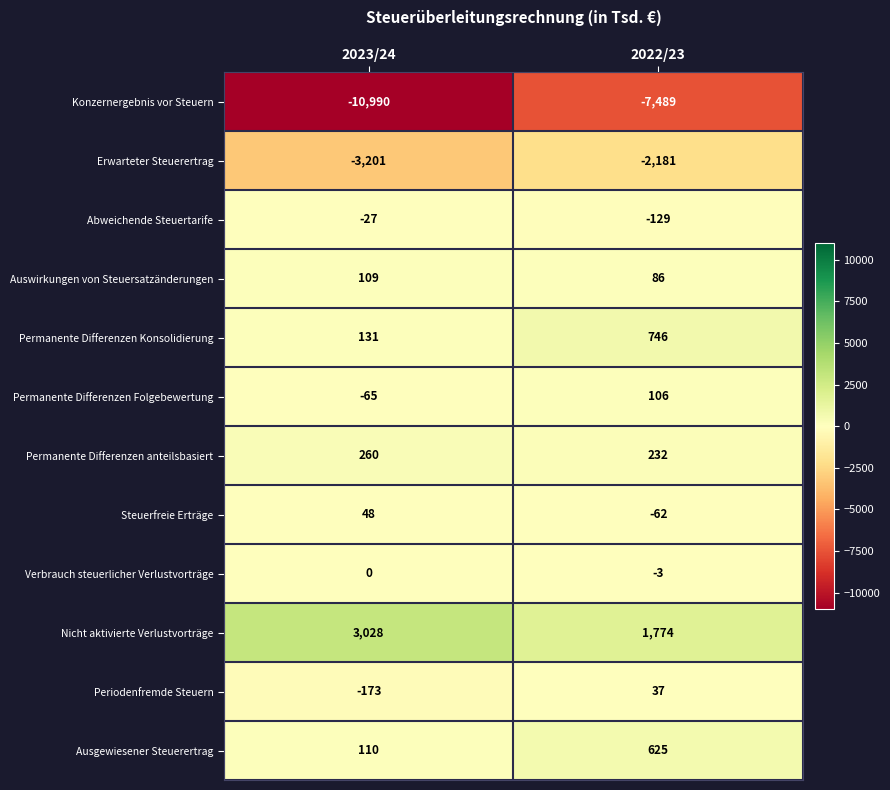

Reading right to left, extract all data points from this chart.

Konzernergebnis vor Steuern: 2022/23=-7489	2023/24=-10990
Erwarteter Steuerertrag: 2022/23=-2181	2023/24=-3201
Abweichende Steuertarife: 2022/23=-129	2023/24=-27
Auswirkungen von Steuersatzänderungen: 2022/23=86	2023/24=109
Permanente Differenzen Konsolidierung: 2022/23=746	2023/24=131
Permanente Differenzen Folgebewertung: 2022/23=106	2023/24=-65
Permanente Differenzen anteilsbasiert: 2022/23=232	2023/24=260
Steuerfreie Erträge: 2022/23=-62	2023/24=48
Verbrauch steuerlicher Verlustvorträge: 2022/23=-3	2023/24=0
Nicht aktivierte Verlustvorträge: 2022/23=1774	2023/24=3028
Periodenfremde Steuern: 2022/23=37	2023/24=-173
Ausgewiesener Steuerertrag: 2022/23=625	2023/24=110